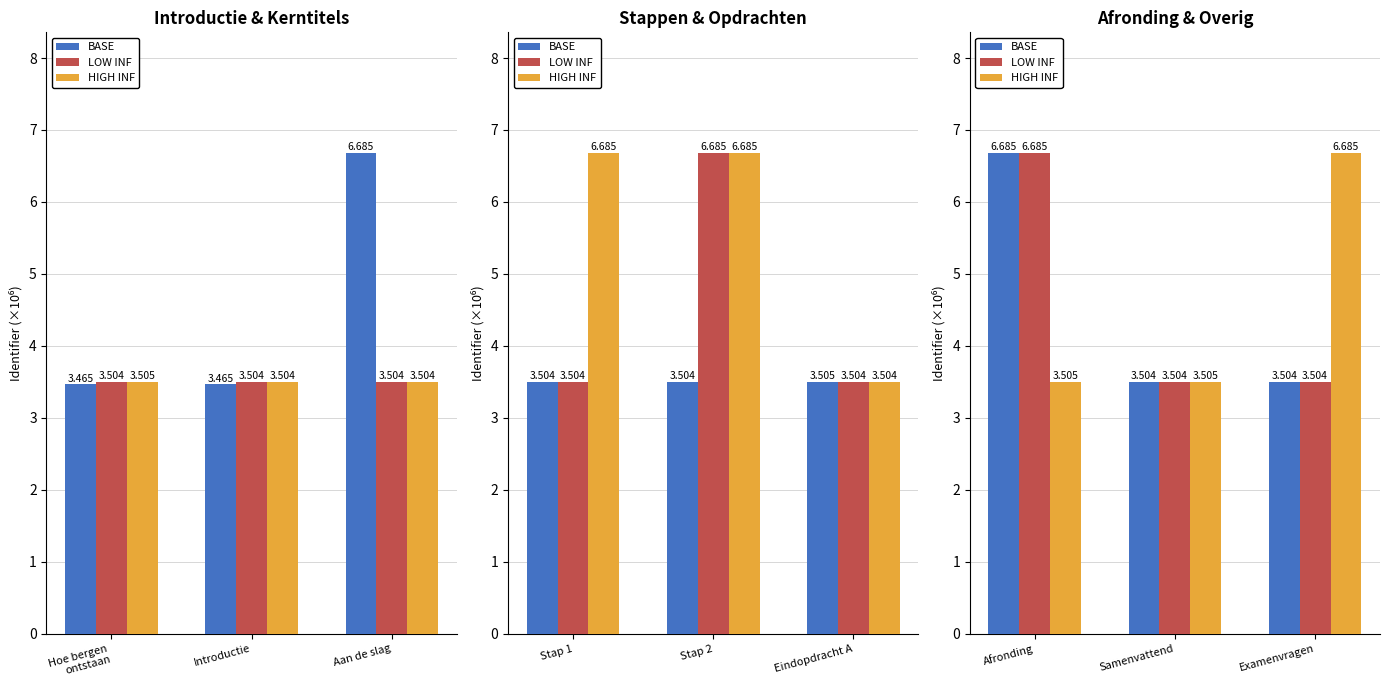

How many series are shown in this chart?

3